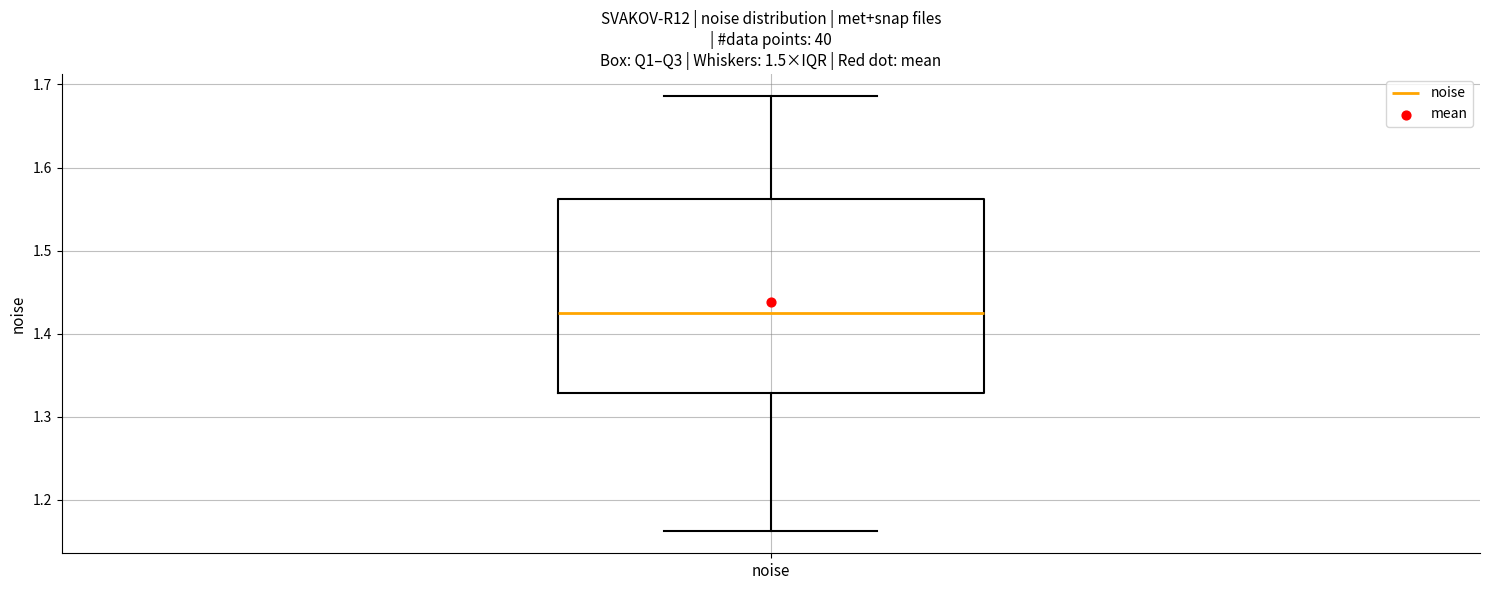

Transcribe this box plot: give where the median line is, the range the box spans, and where the two whiskers end, as read against the y-axis. The values are not printed on the chart, so give them approximately, as read against the axis.

median 1.43, box 1.33 to 1.56, whiskers 1.16 to 1.69